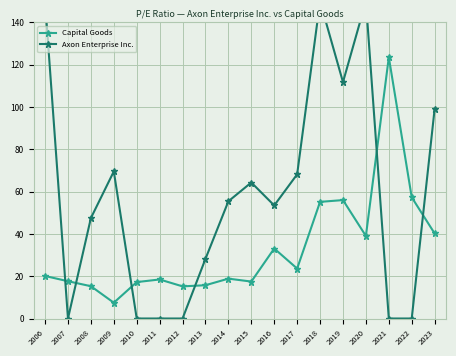

Which category has the lowest value across all series?

2007